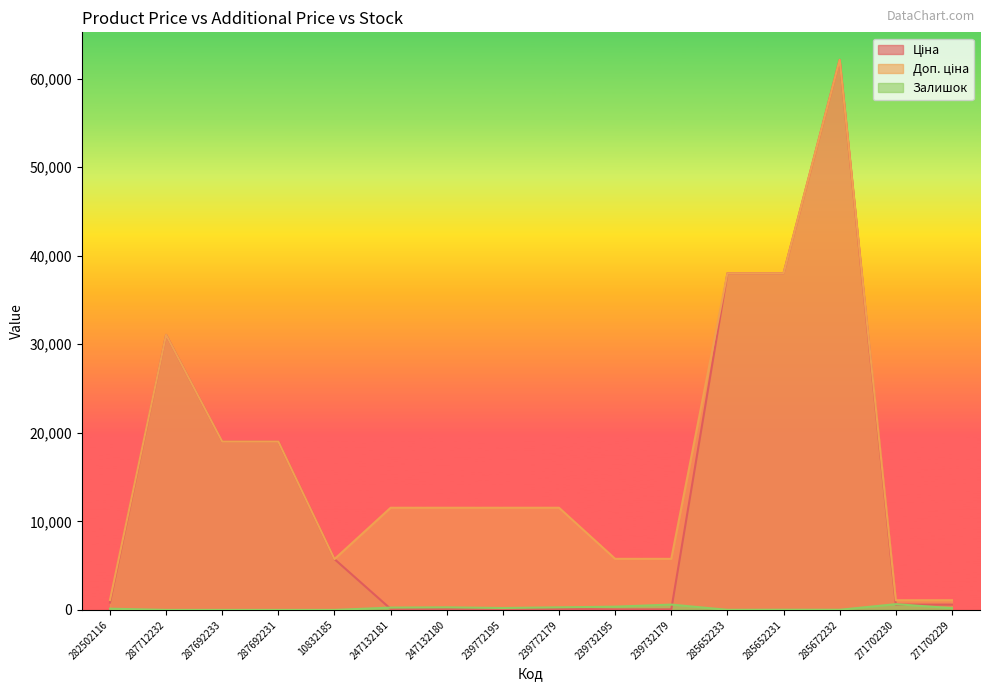

Reading left to right, list all the values displayed in this chart.

Ціна: 827.6	31058.4	19005.7	19005.7	5736.9	115.4	115.4	115.4	115.4	57.7	57.7	38011.3	38011.3	62116.9	596.5	596.5
Доп. ціна: 1121.5	31058.4	19005.7	19005.7	5736.9	11537.0	11537.0	11537.0	11537.0	5769.0	5769.0	38011.3	38011.3	62116.9	1093.7	1093.7
Залишок: 140.0	0.0	0.0	0.0	0.0	260.0	290.0	215.0	290.0	367.0	603.0	10.0	21.0	15.0	649.0	202.0